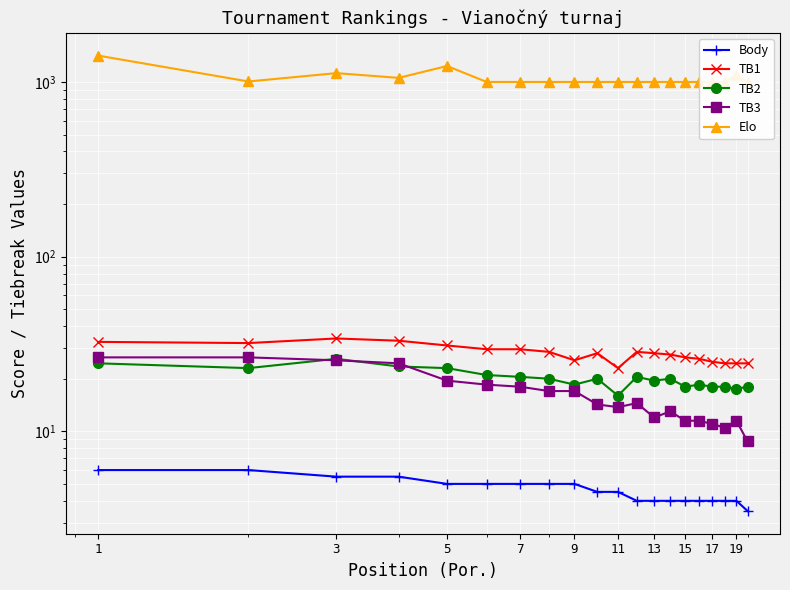

Where does the TB3 series first go above 14?

1